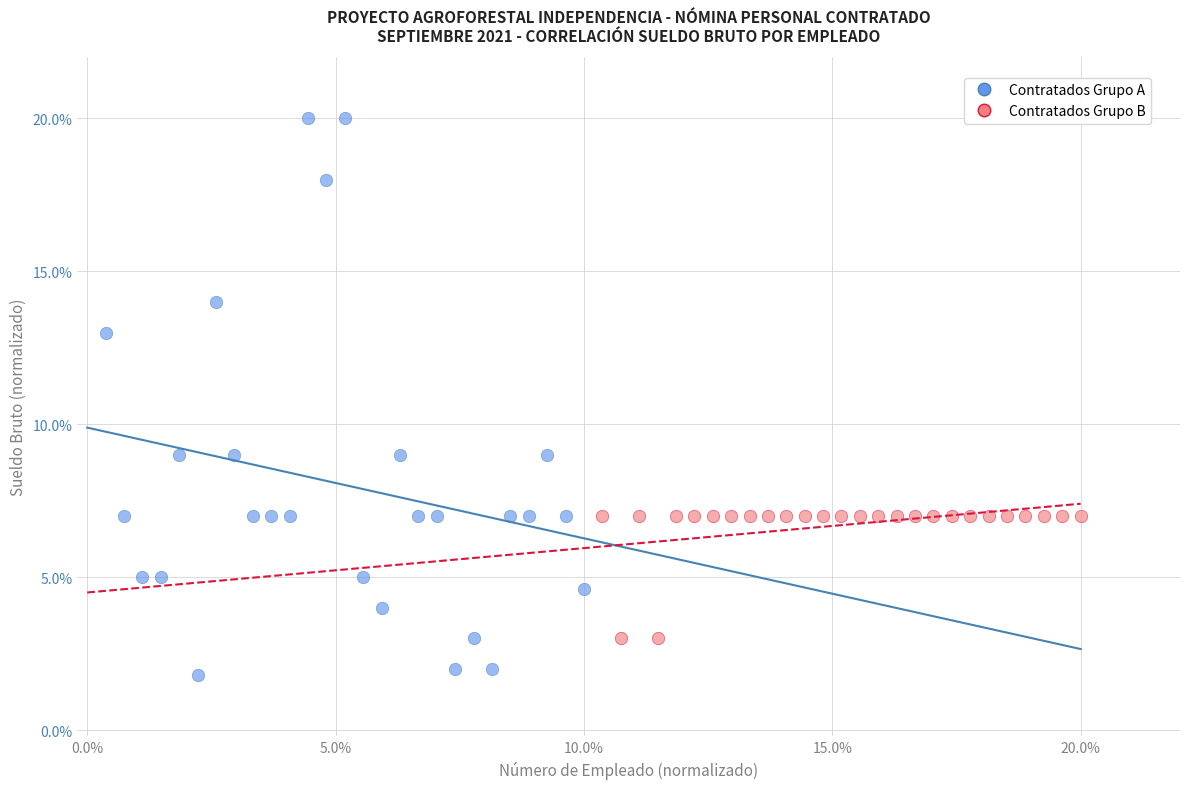

What are all the series names shown in the legend?

Contratados Grupo A, Contratados Grupo B